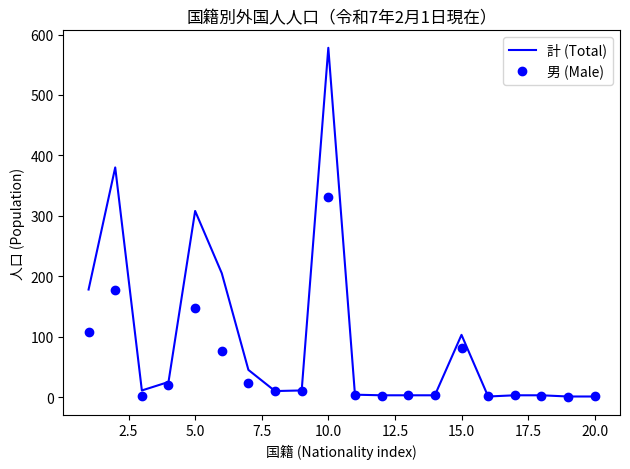

List the series in order of their peak value, lowest first.

男 (Male), 計 (Total)